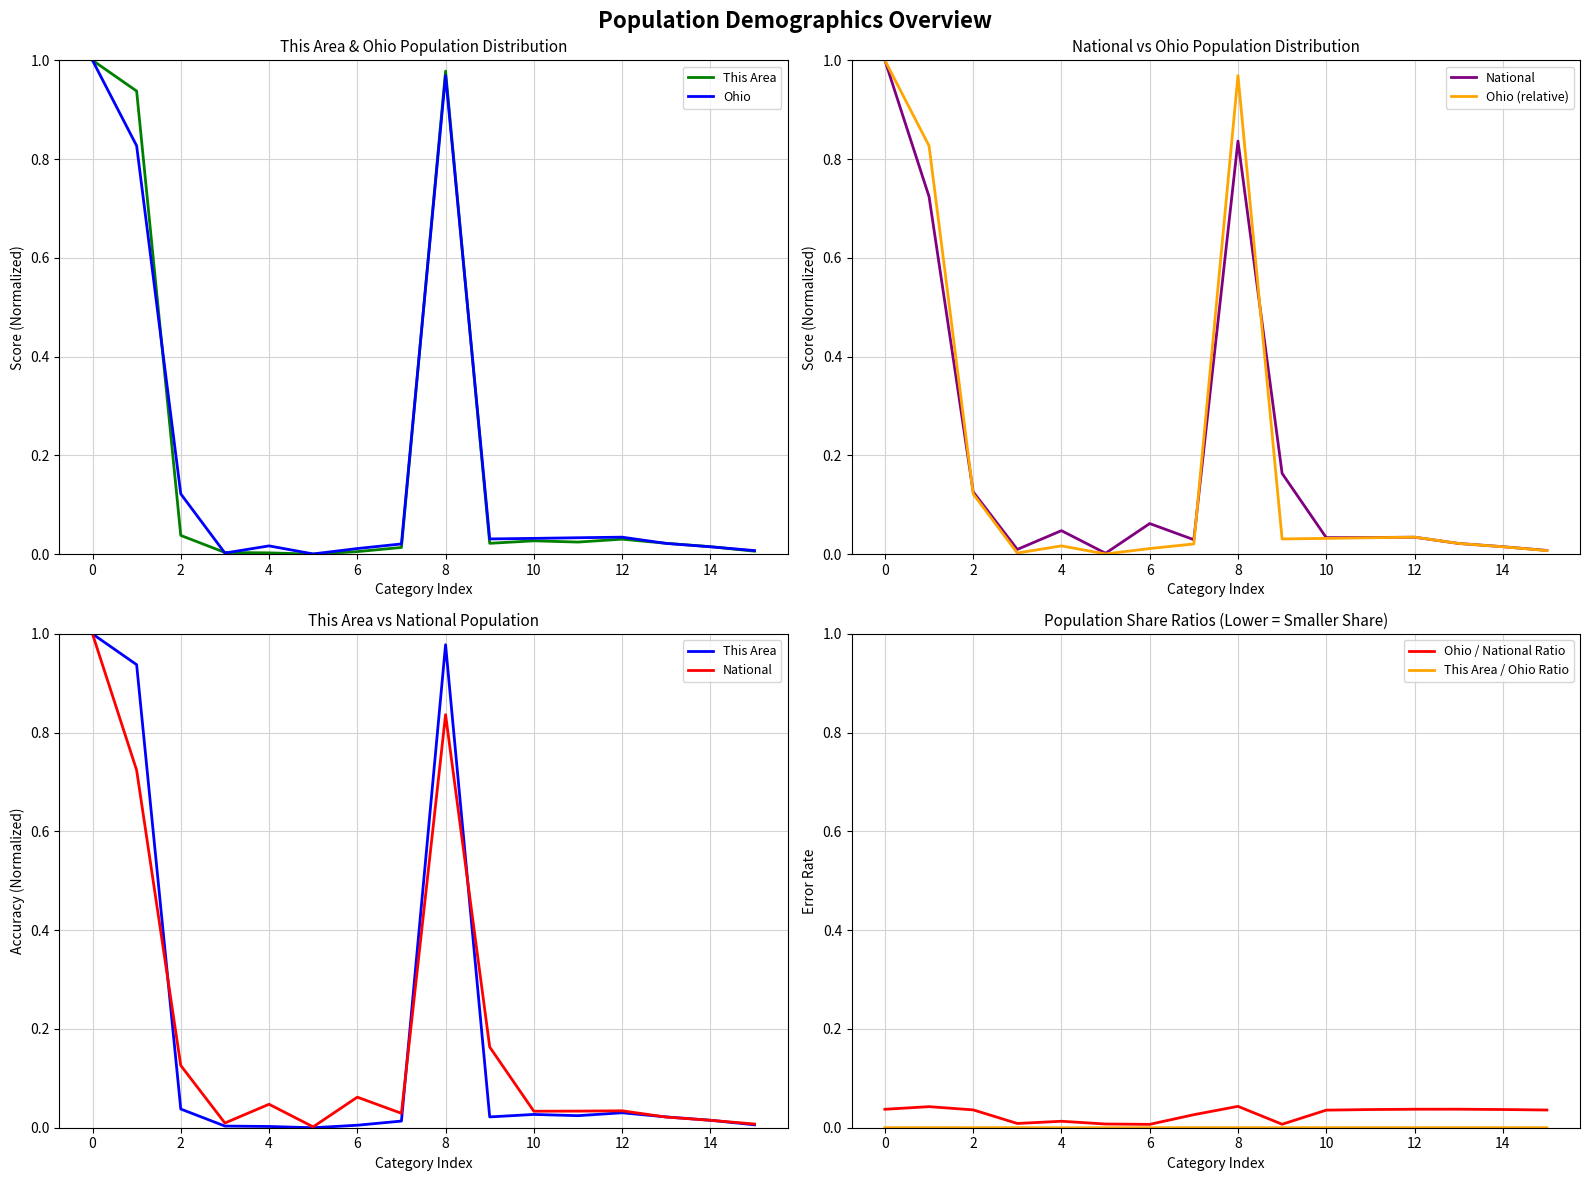

Which series has the largest range (max minus min)?

This Area